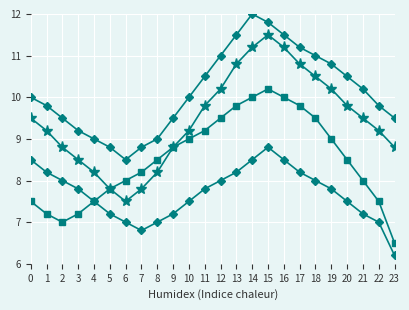

Does the chart have visible grid lines?

Yes